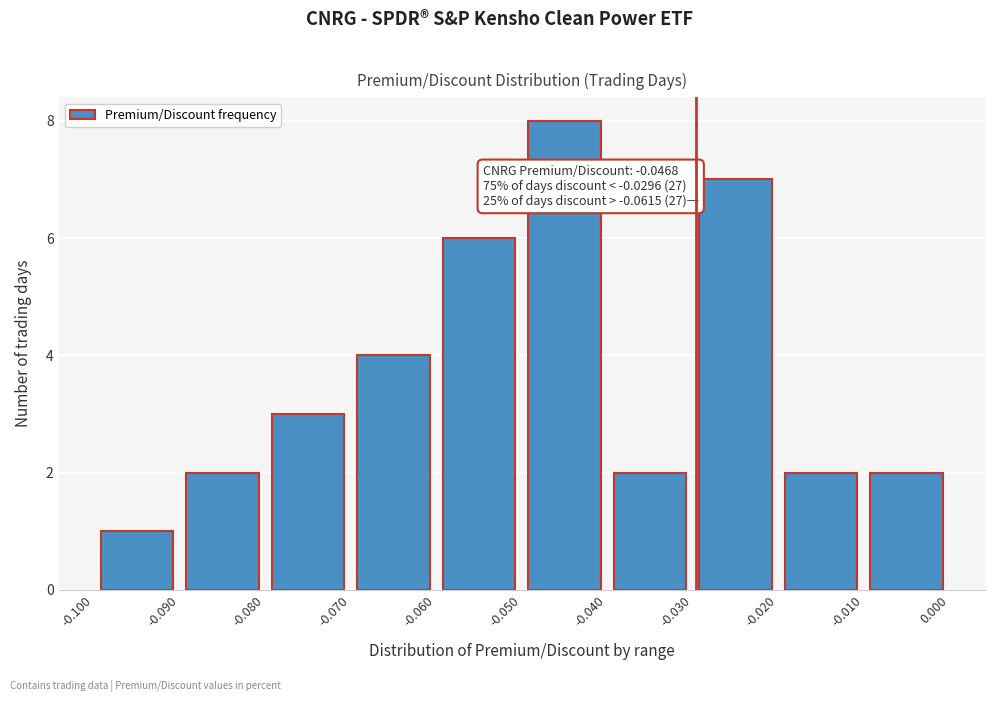

Over which range of the x-axis is the bar tallest?

-0.050 to -0.040